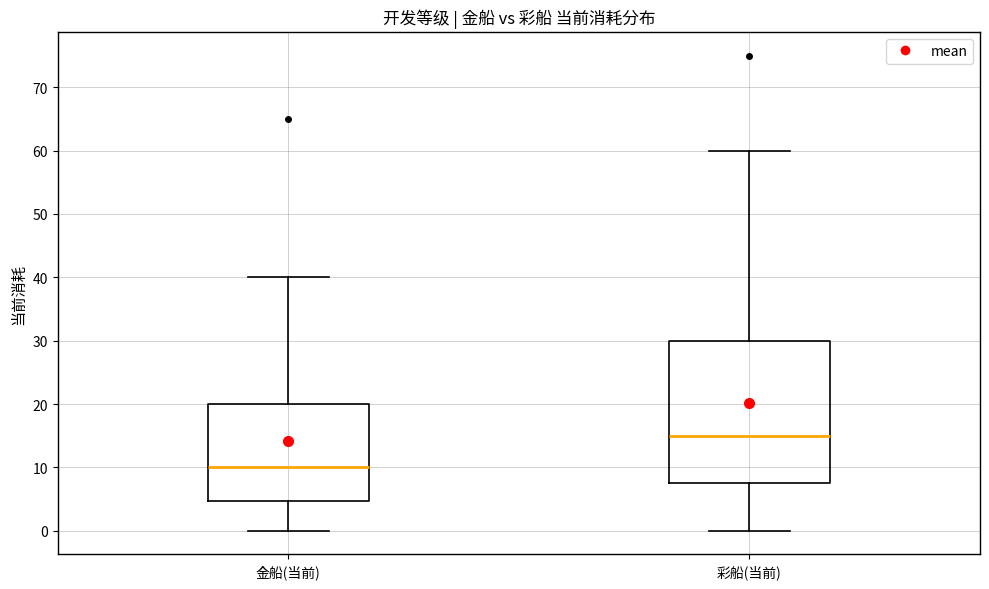

Where does the upper whisker of the box for 彩船(当前) end on the y-axis? The values are not printed on the chart, so give them approximately, as read against the axis.

60